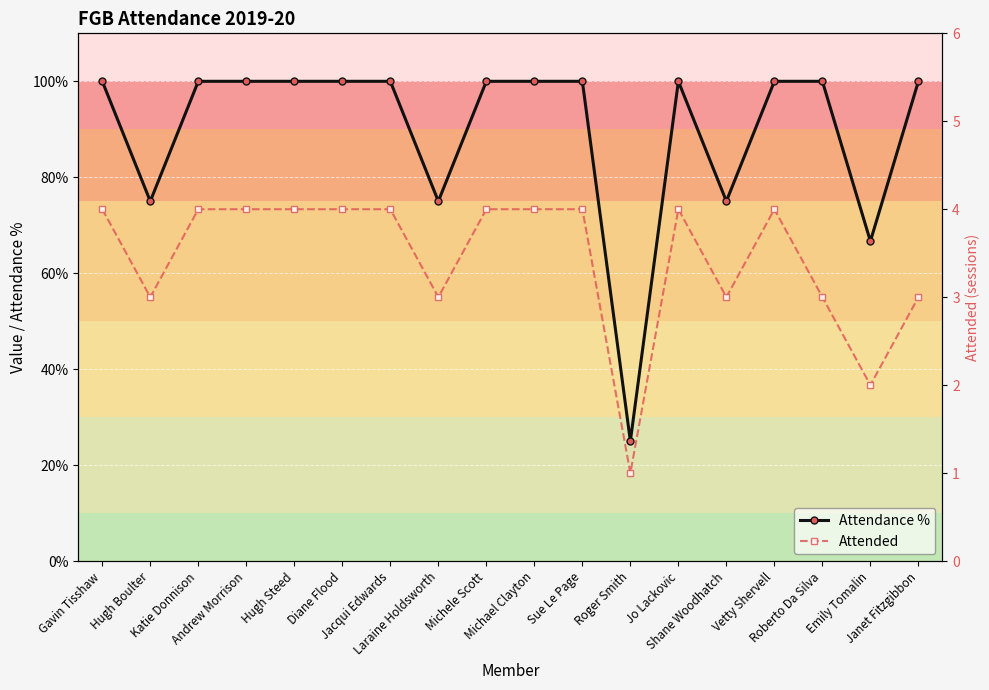

What is the difference between the maximum and minimum values in the Attended series?

3.0